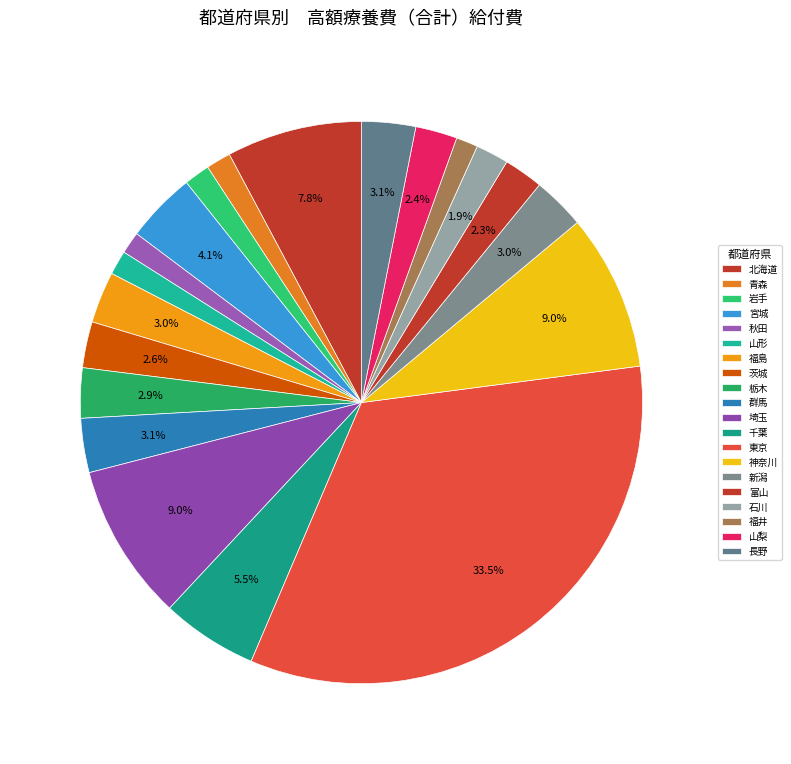

What is the largest slice in the pie chart?

東京